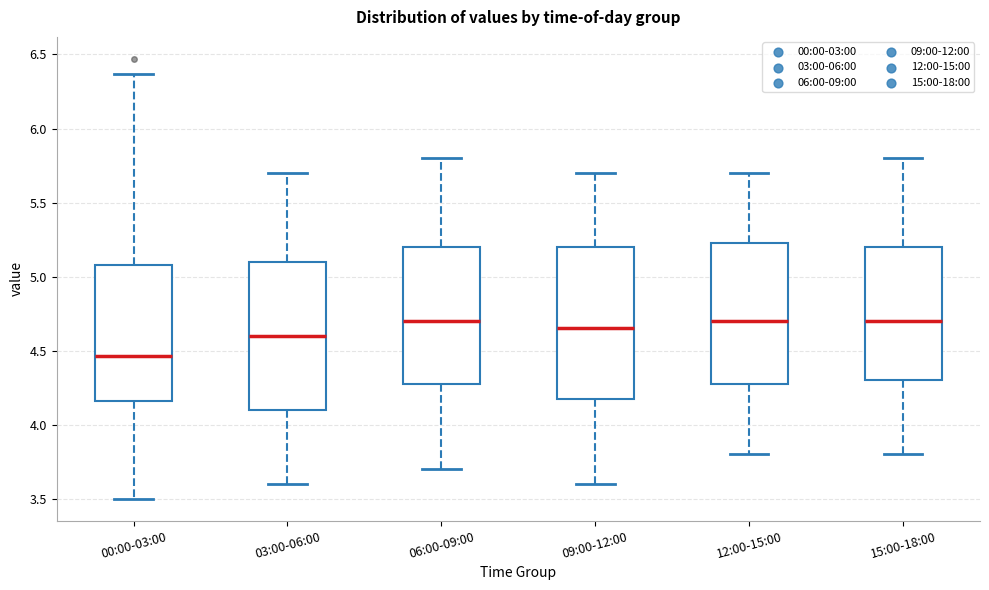

Reading left to right, transcribe this box plot: for each box, give where its median line is, the range the box spans, and where its two whiskers end, as read against the y-axis. The values are not printed on the chart, so give them approximately, as read against the axis.

00:00-03:00: median 4.45, box 4.15 to 5.10, whiskers 3.50 to 6.35
03:00-06:00: median 4.60, box 4.10 to 5.10, whiskers 3.60 to 5.70
06:00-09:00: median 4.70, box 4.30 to 5.20, whiskers 3.70 to 5.80
09:00-12:00: median 4.65, box 4.20 to 5.20, whiskers 3.60 to 5.70
12:00-15:00: median 4.70, box 4.30 to 5.25, whiskers 3.80 to 5.70
15:00-18:00: median 4.70, box 4.30 to 5.20, whiskers 3.80 to 5.80